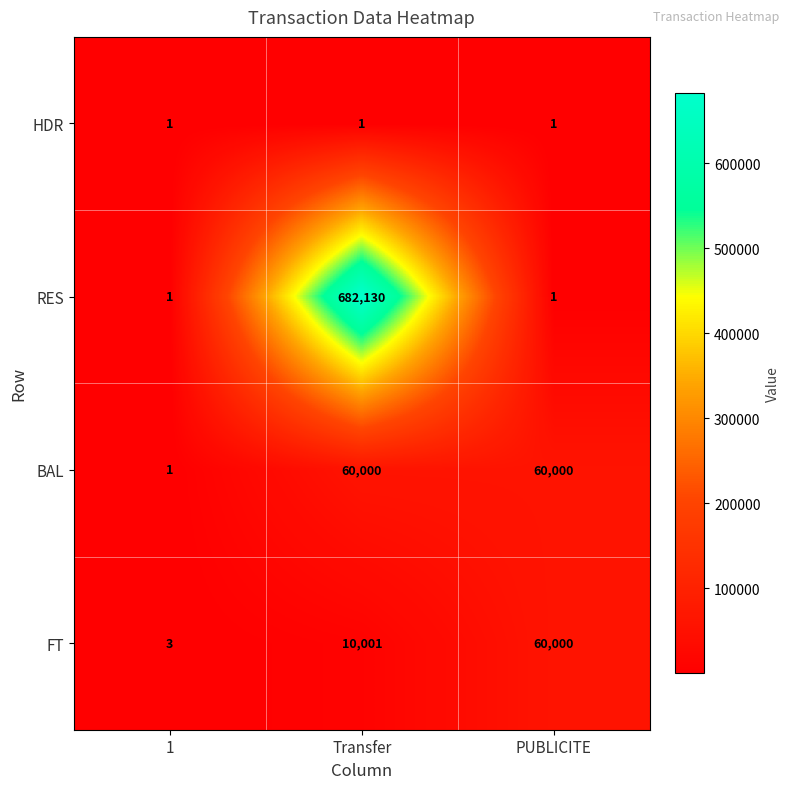

Which category has the highest value in the RES series?

Transfer